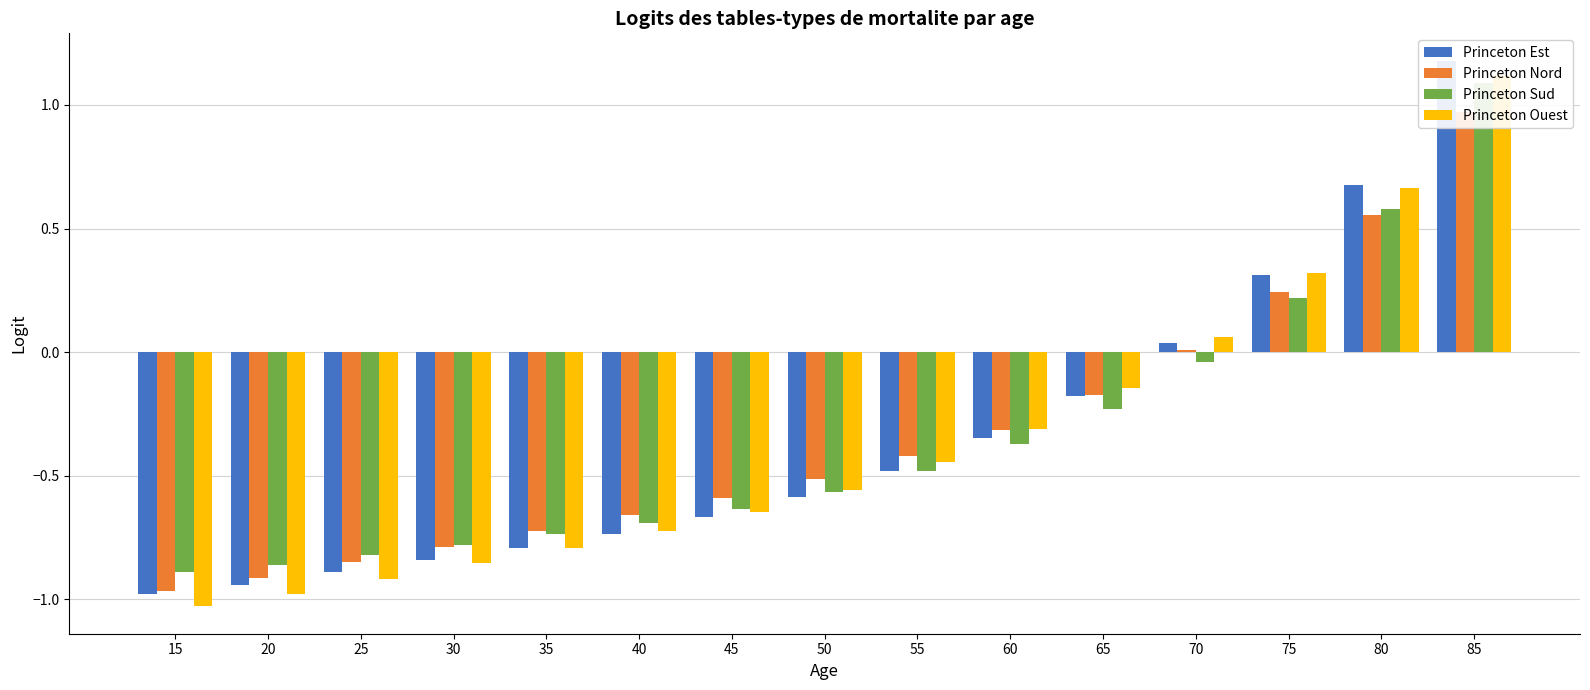

Is the value of Princeton Nord at 85 greater than the value of Princeton Est at 45?

Yes